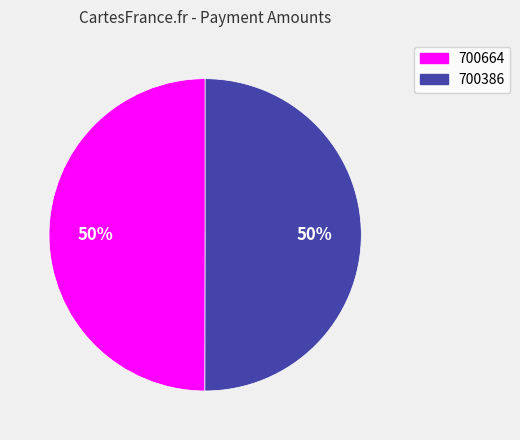

To the nearest percent, what is the combined percentage of 700386 and 700664?

100%